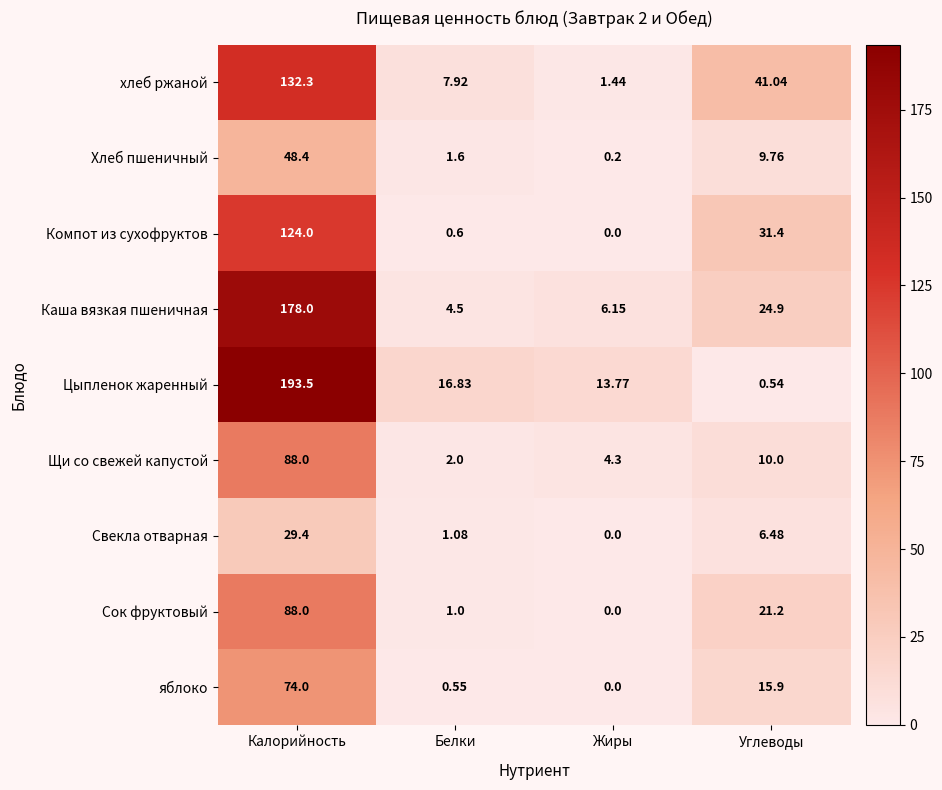

At which category is the sum across all series the highest?

Калорийность